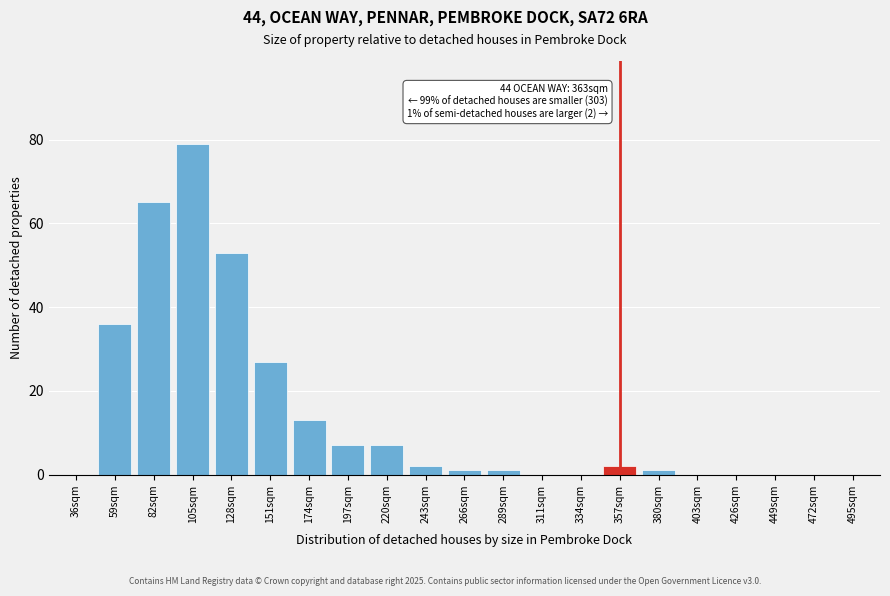

Reading right to left, what are all the values shown in this chart?

495sqm=0	472sqm=0	449sqm=0	426sqm=0	403sqm=0	380sqm=1	357sqm=2	334sqm=0	311sqm=0	289sqm=1	266sqm=1	243sqm=2	220sqm=7	197sqm=7	174sqm=13	151sqm=27	128sqm=53	105sqm=79	82sqm=65	59sqm=36	36sqm=0